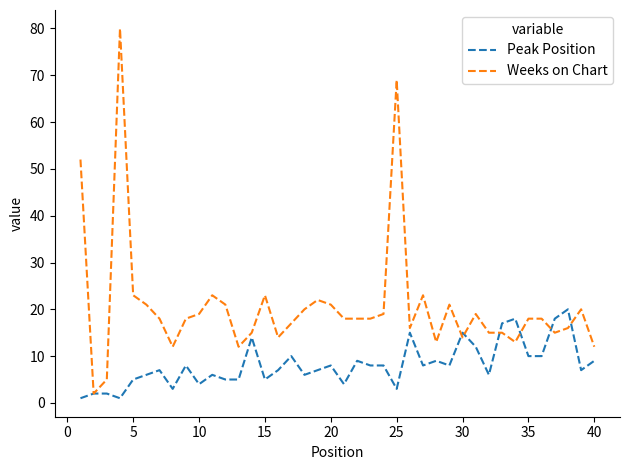

Rank the series by their average value, from lowest to highest.

Peak Position, Weeks on Chart